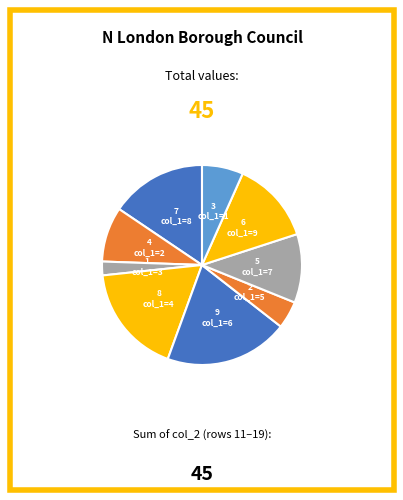

Count the number of slices in the pie.

9